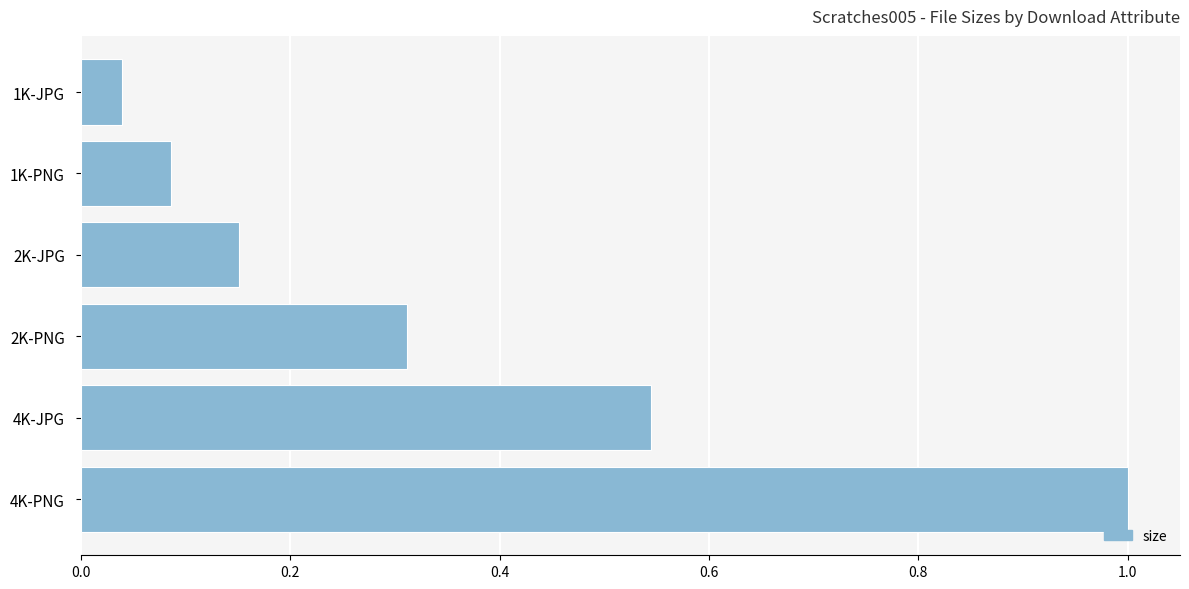

What is the value of the 6th bar from the top?

1.0